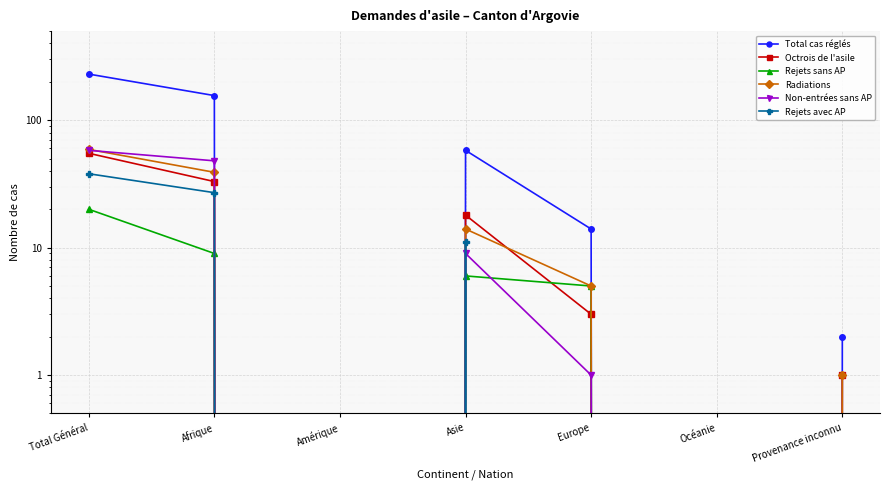

What is the difference between the maximum and minimum values in the Total cas réglés series?

230